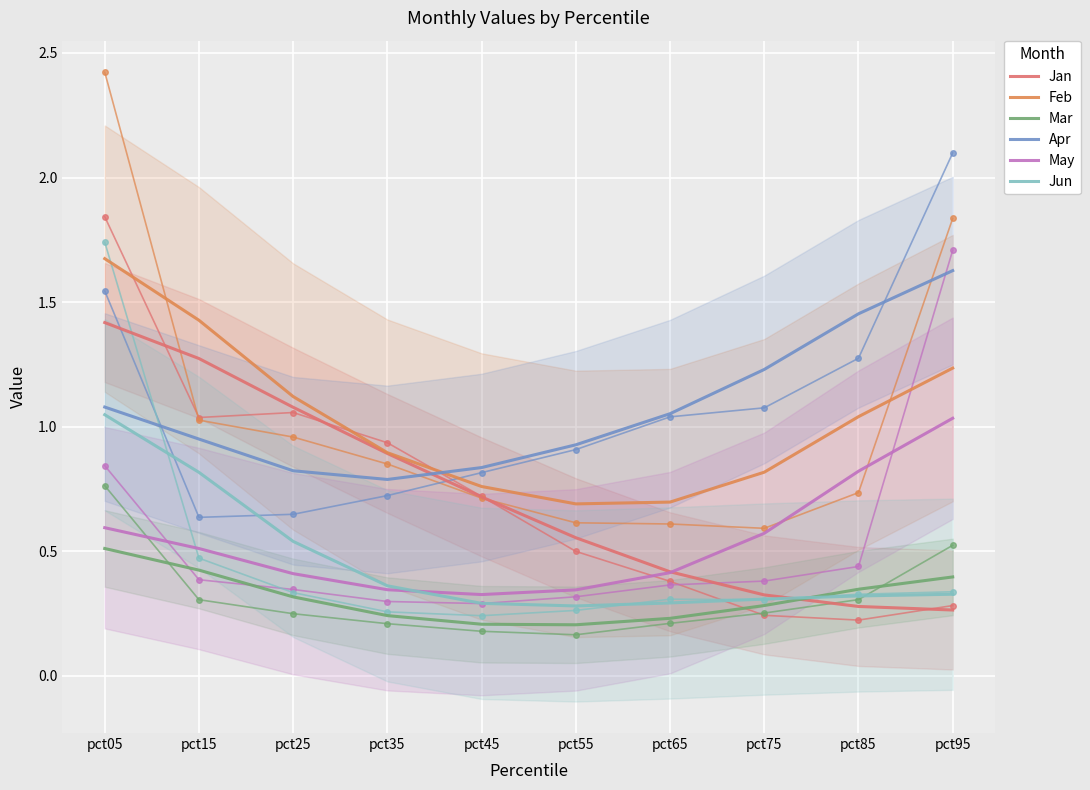

At which label does Mar reach its minimum?

pct55